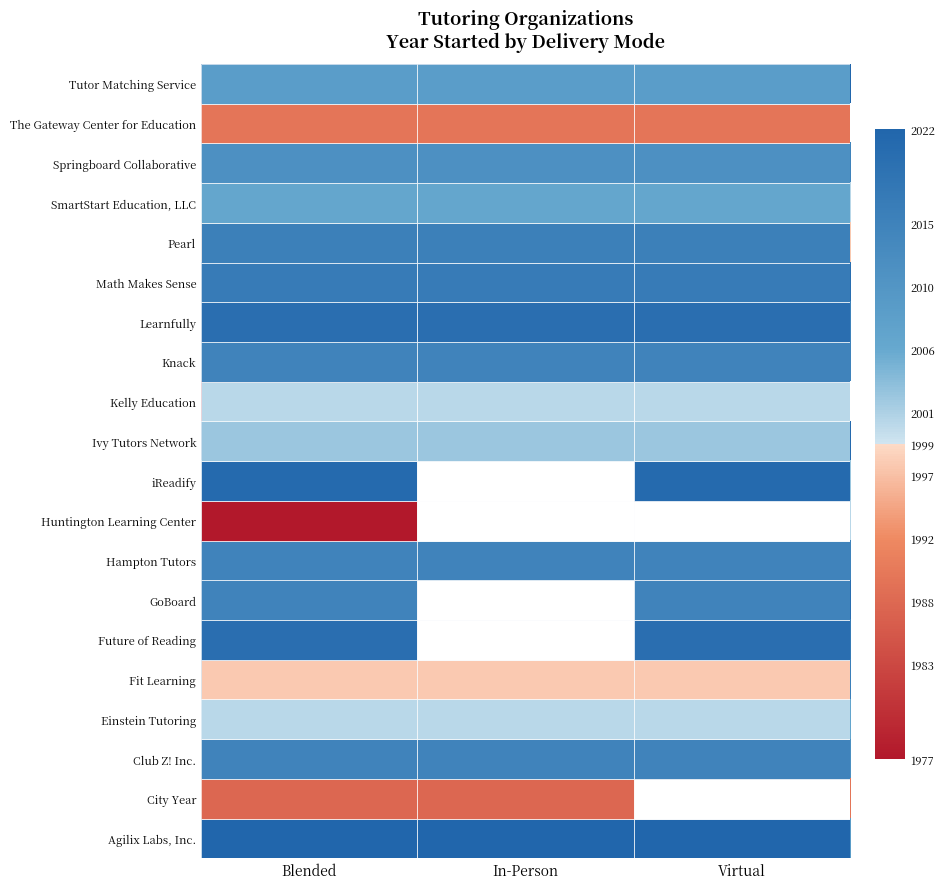

How many data points does each series have?

3